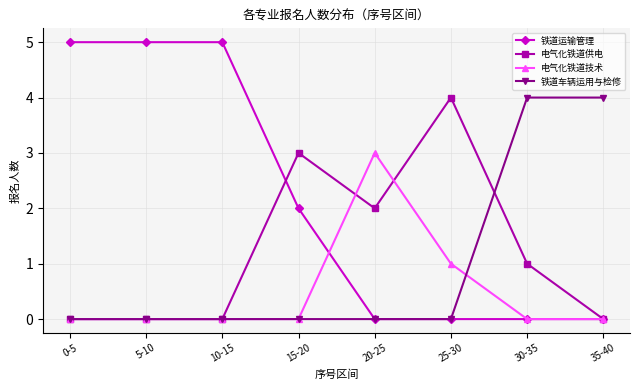

What is the total value across all series at 25-30?

5